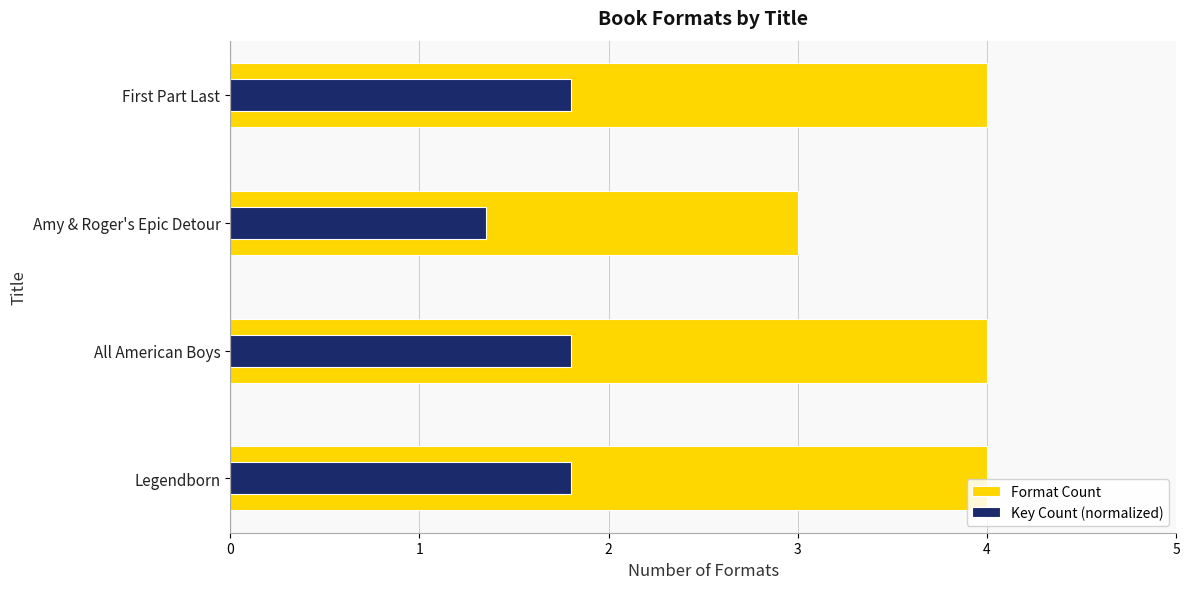

Rank the series by their average value, from lowest to highest.

Key Count (normalized), Format Count